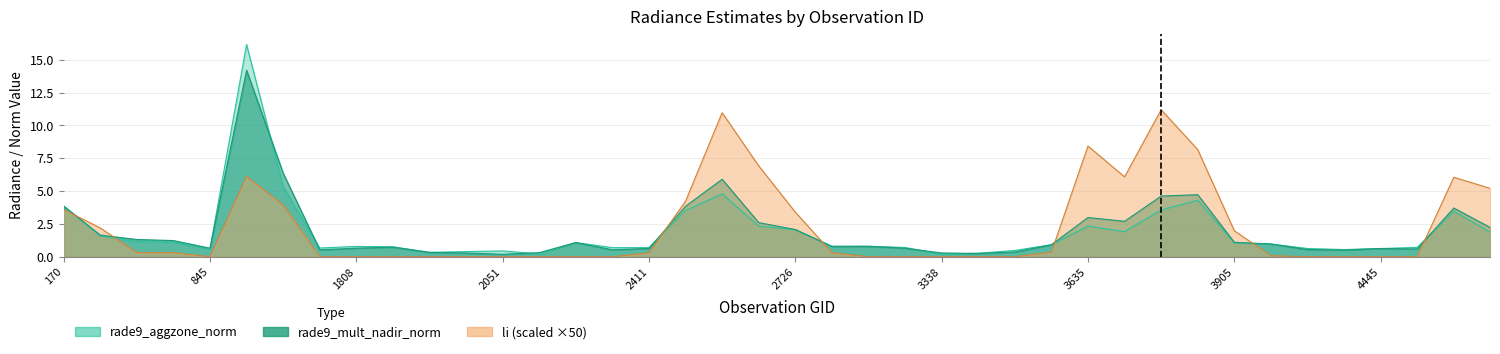

At which label is li closest to 5?

5039